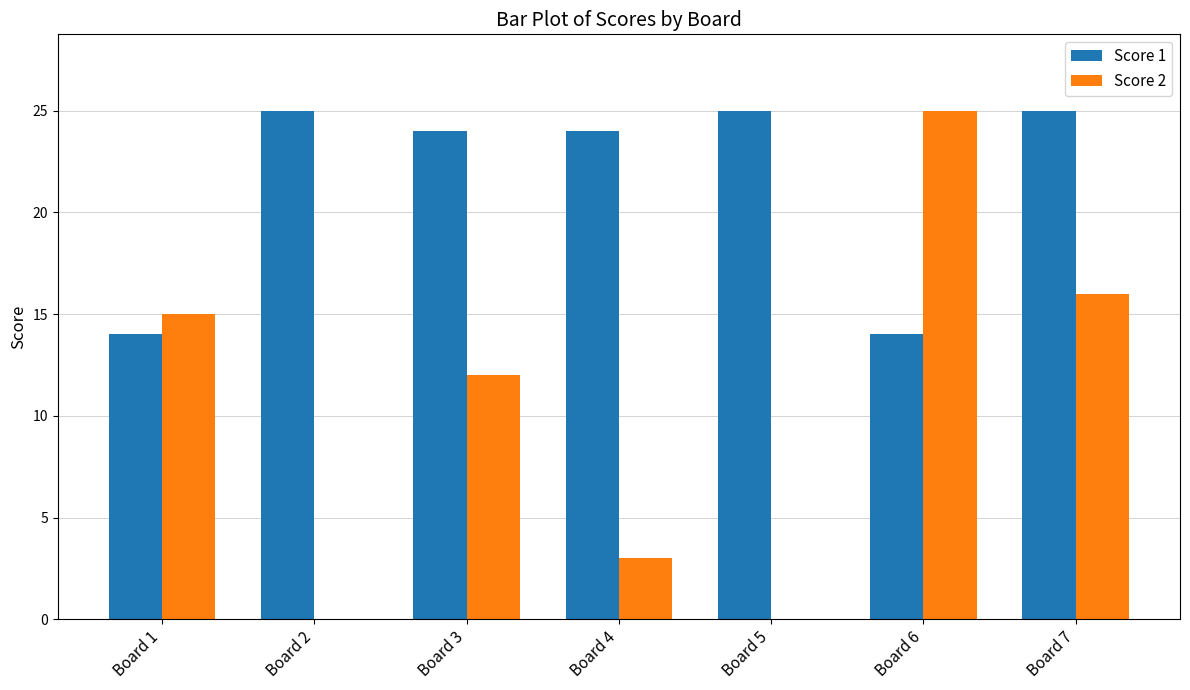

True or false: Score 2 has a value of 13 at Board 6.

False